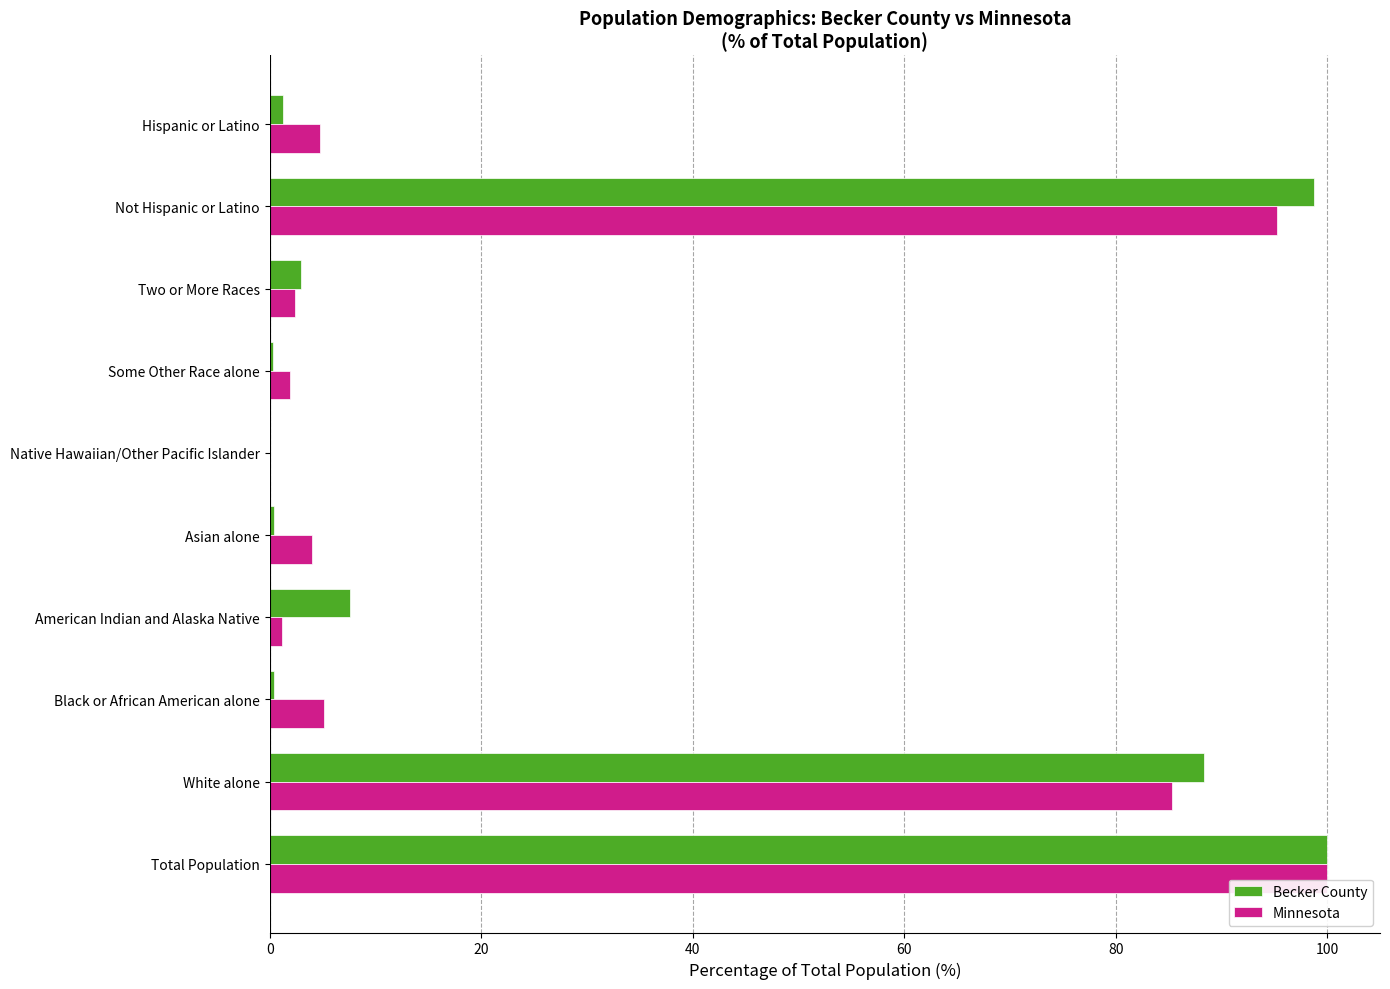

What is the greatest value displayed?

100.0